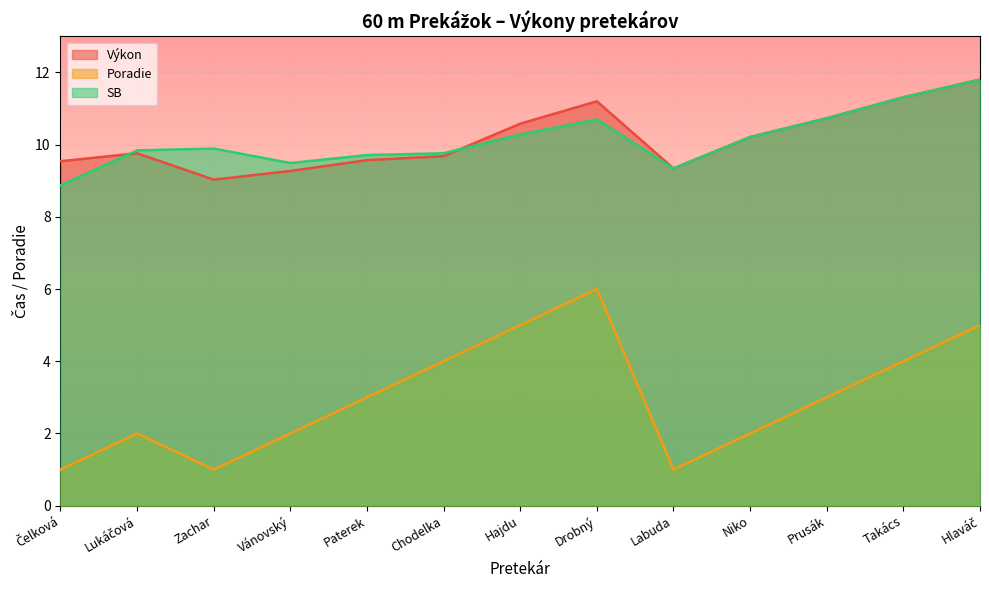

Is it true that Výkon equals 11.2 at Drobný?

True